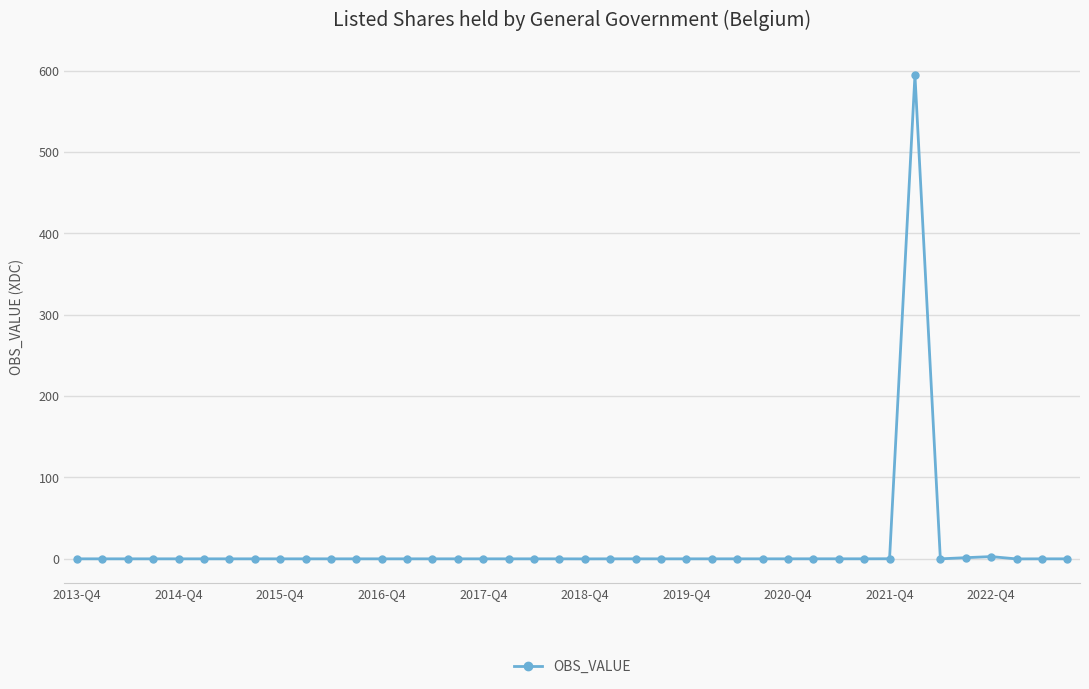

How many values are below 0?

2